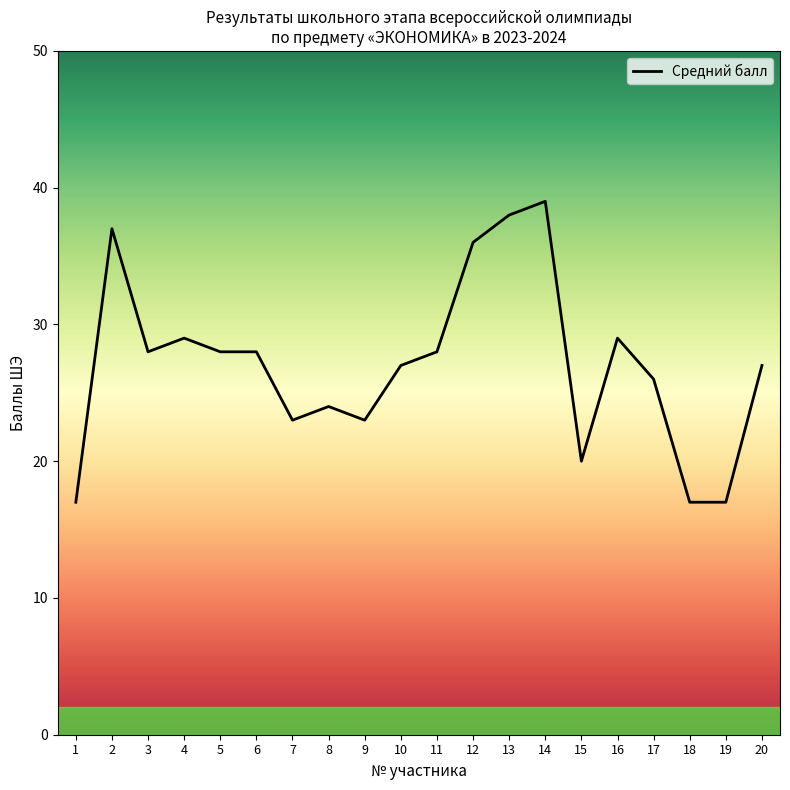

Reading left to right, extract all data points from this chart.

1=17	2=37	3=28	4=29	5=28	6=28	7=23	8=24	9=23	10=27	11=28	12=36	13=38	14=39	15=20	16=29	17=26	18=17	19=17	20=27